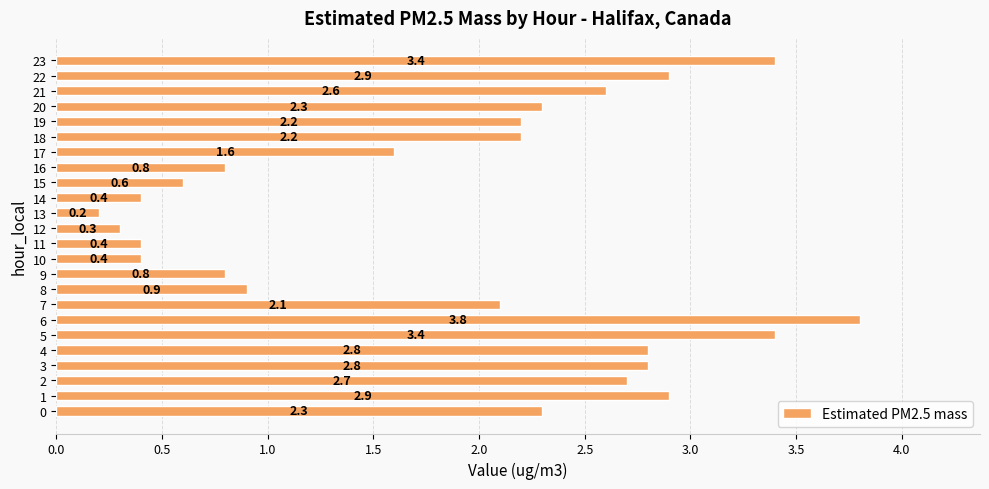

Which label corresponds to the largest value in the chart?

6